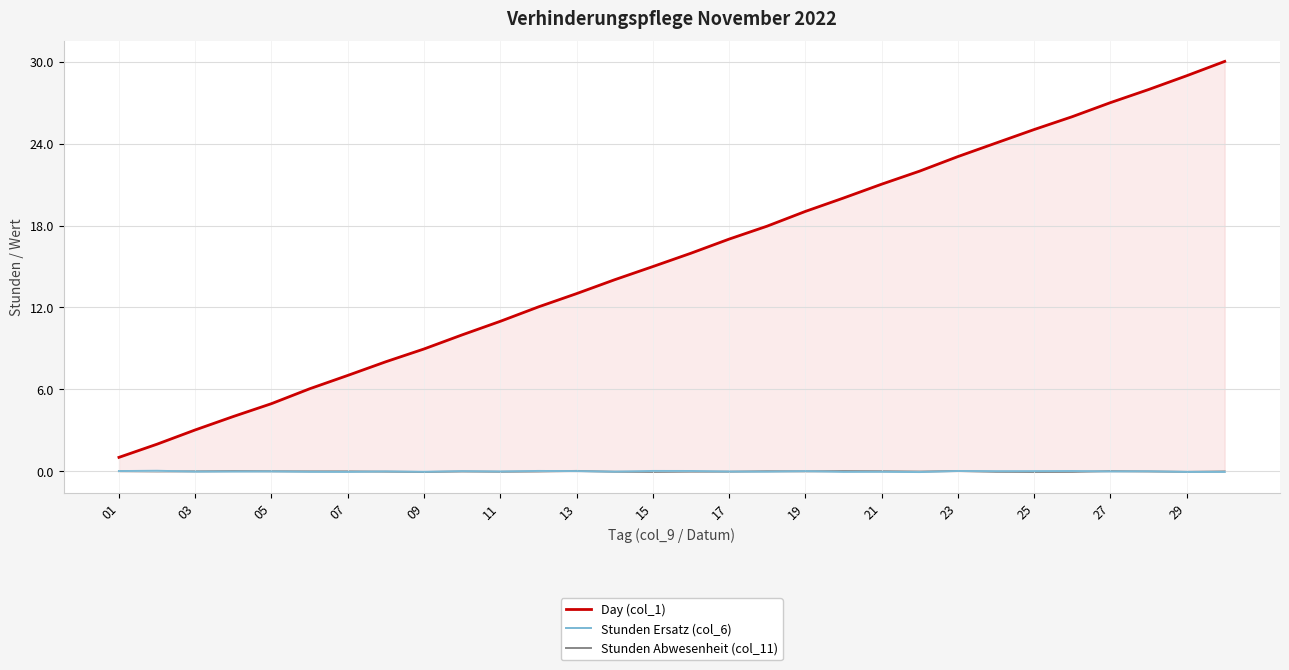

True or false: Day (col_1) and Stunden Abwesenheit (col_11) cross at least once.

False